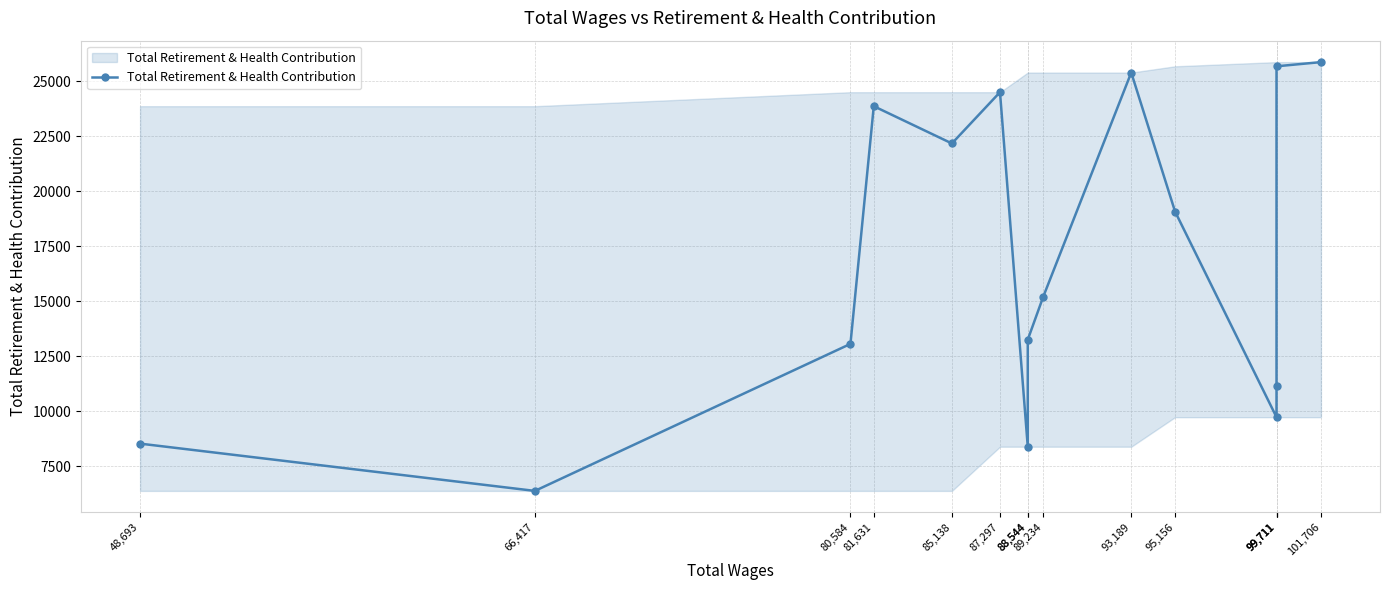

Count the number of categories in the chart.

15